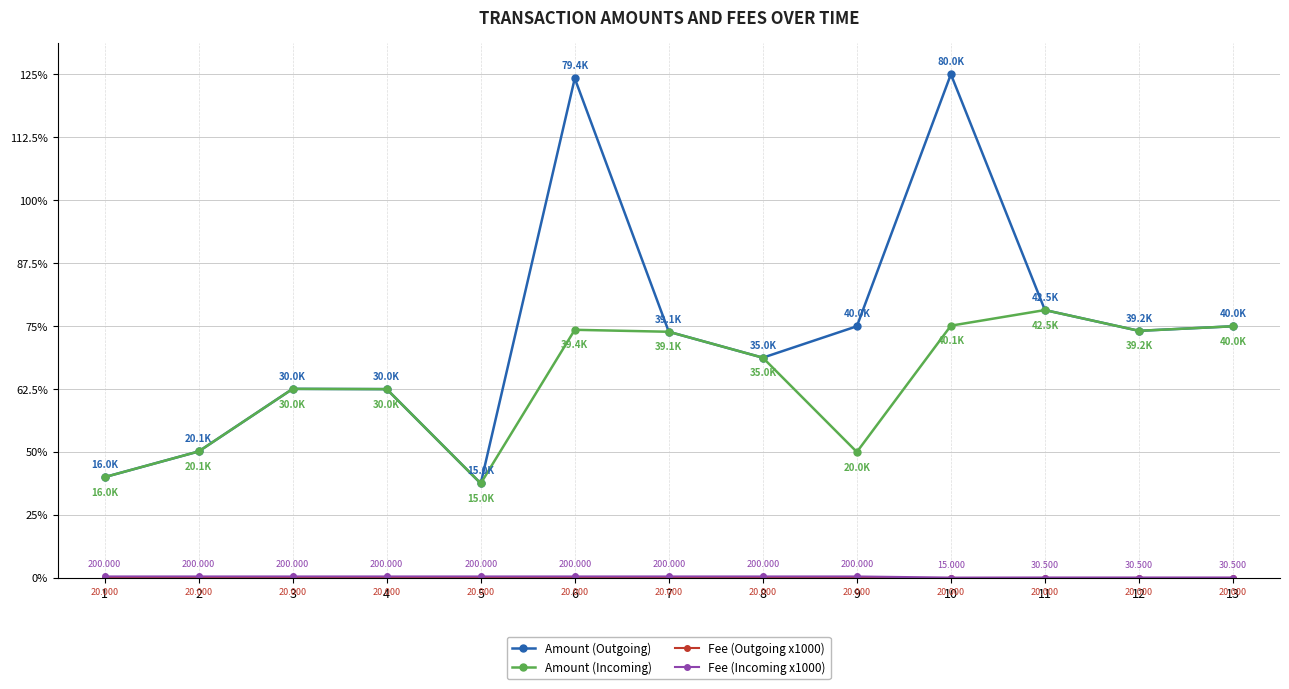

What is the difference between the highest and lowest values at 1?

3.2